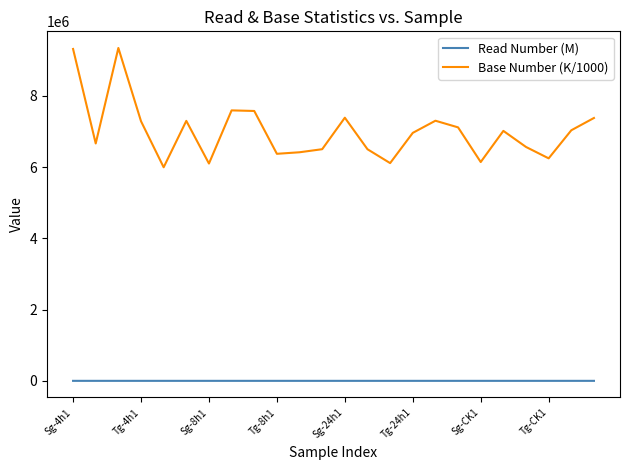

Which series has the largest total across all categories?

Base Number (K/1000)